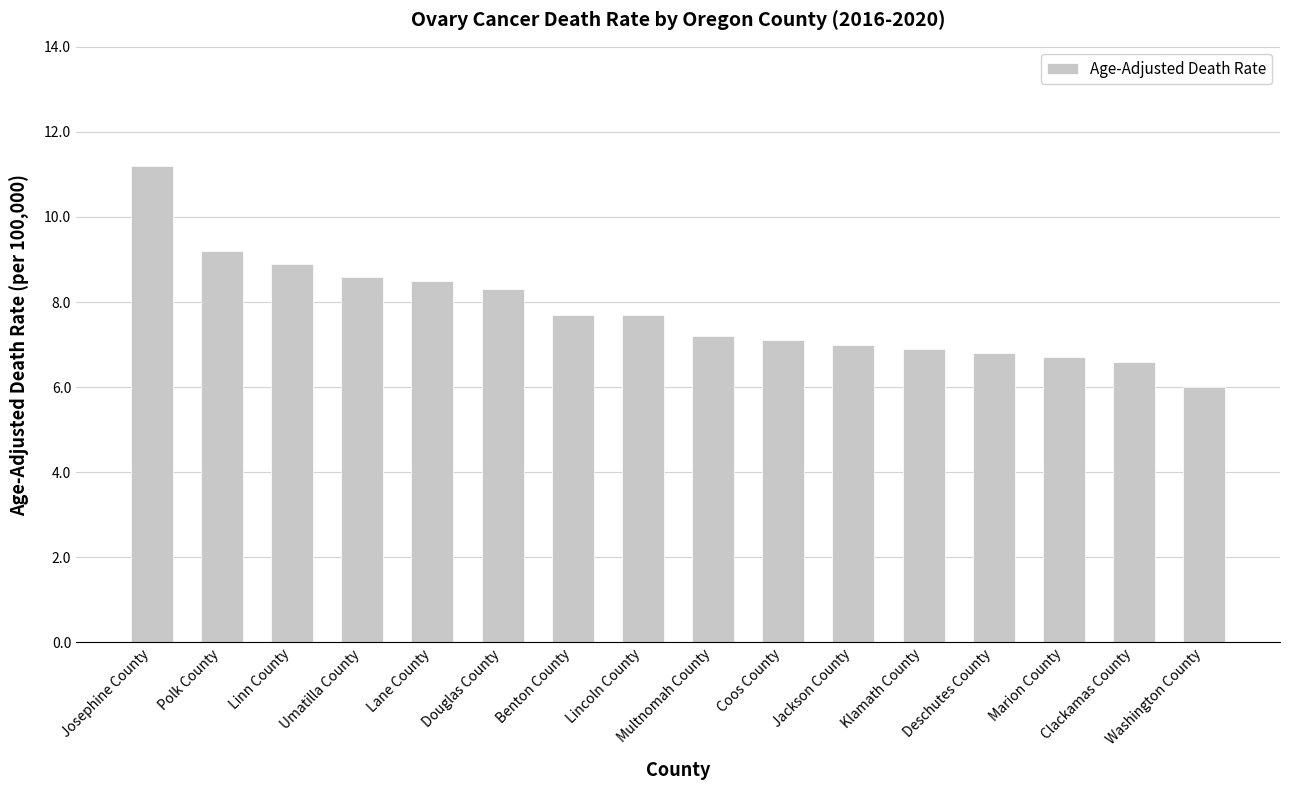

What is the average value?

7.8